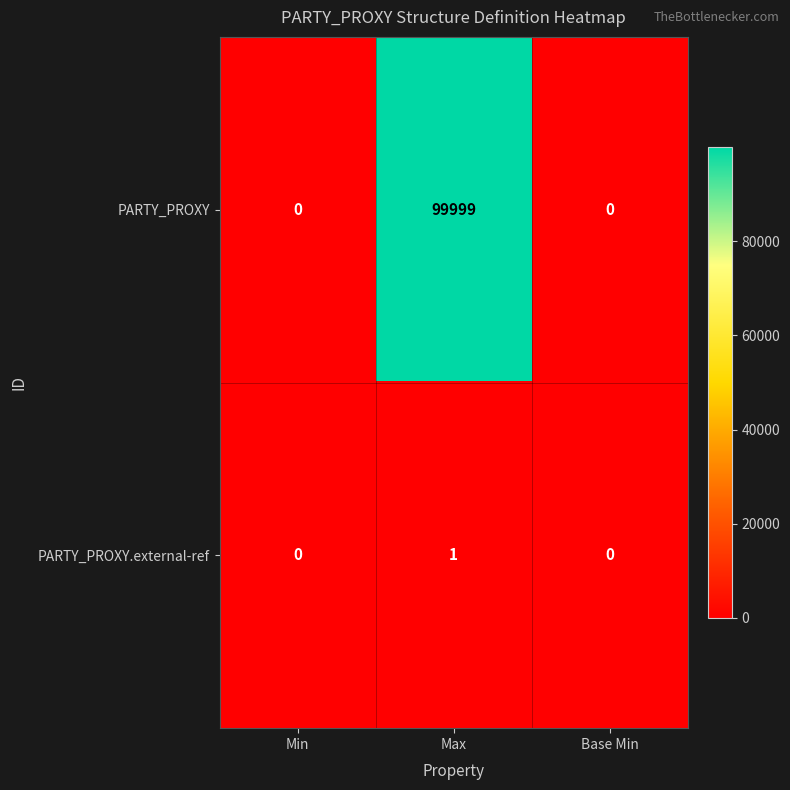

What is the sum of all PARTY_PROXY values?

99999